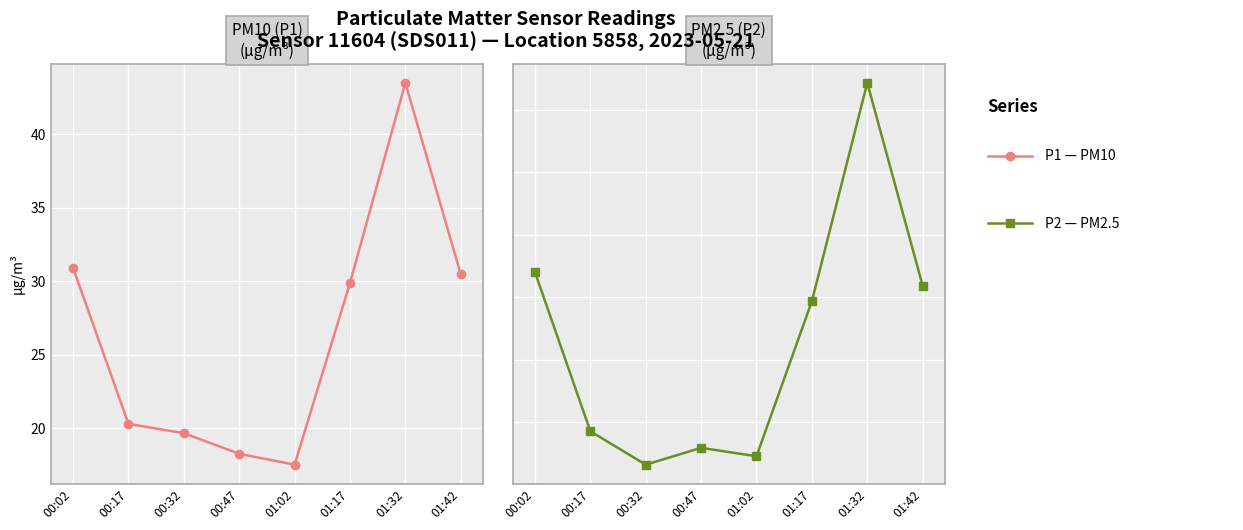

What is the minimum value shown in the chart?

12.6